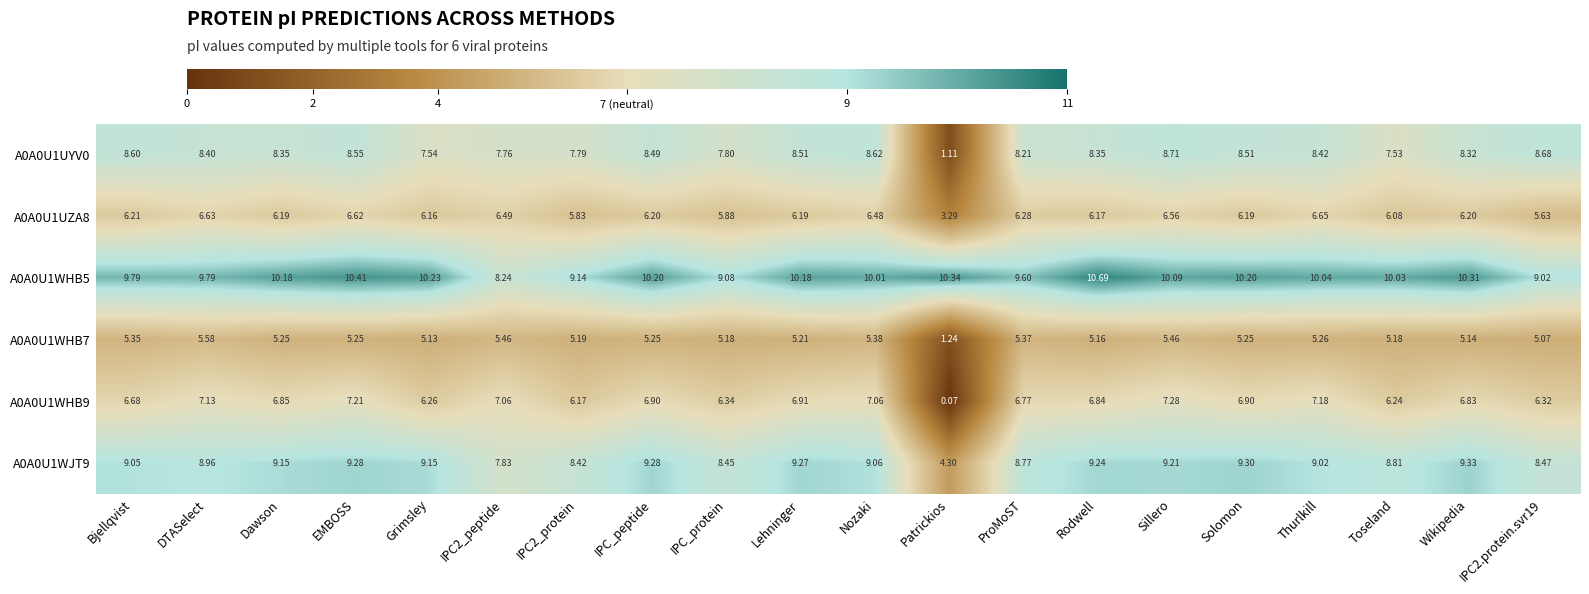

Which label corresponds to the smallest value in the chart?

Patrickios